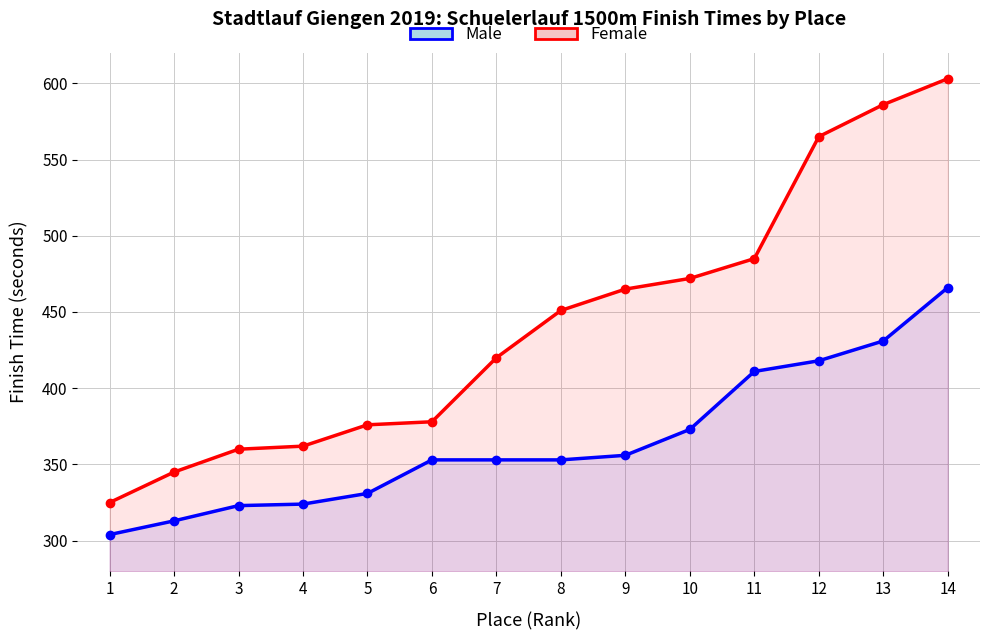

What is the highest value of the Female series?

603